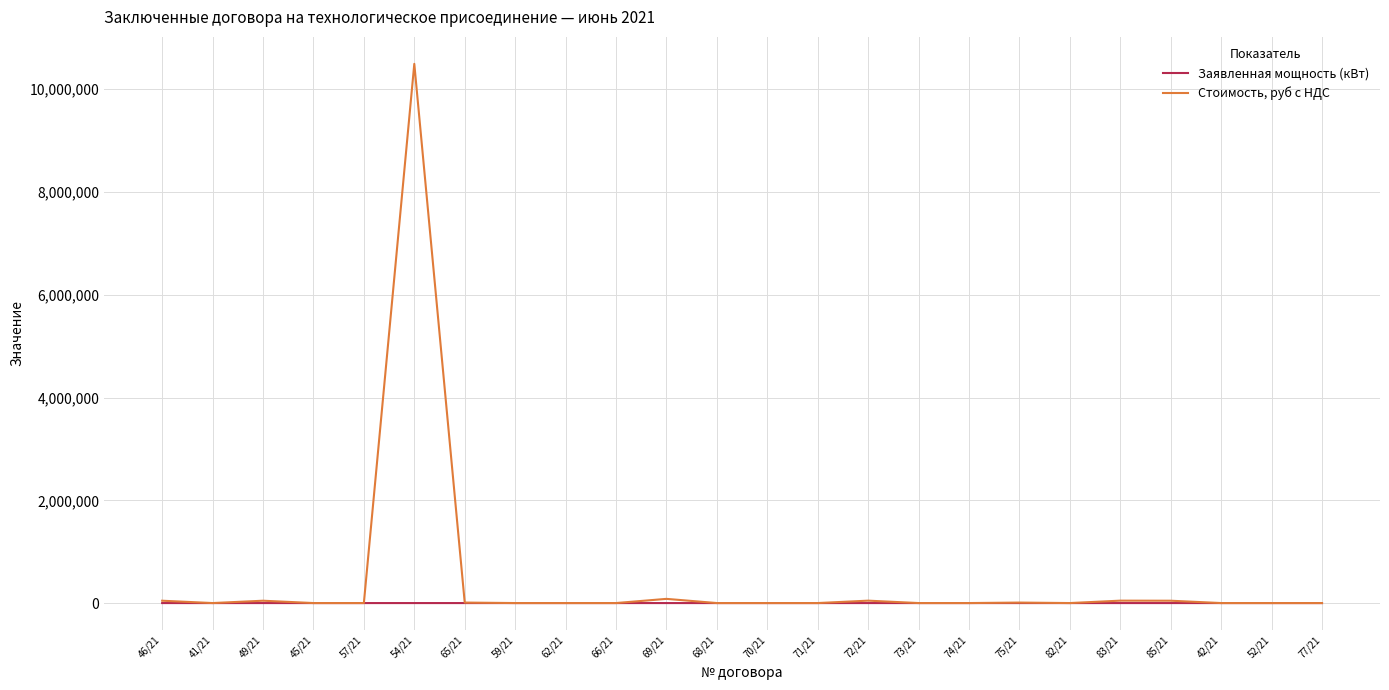

List the series in order of their overall mean, lowest first.

Заявленная мощность (кВт), Стоимость, руб с НДС